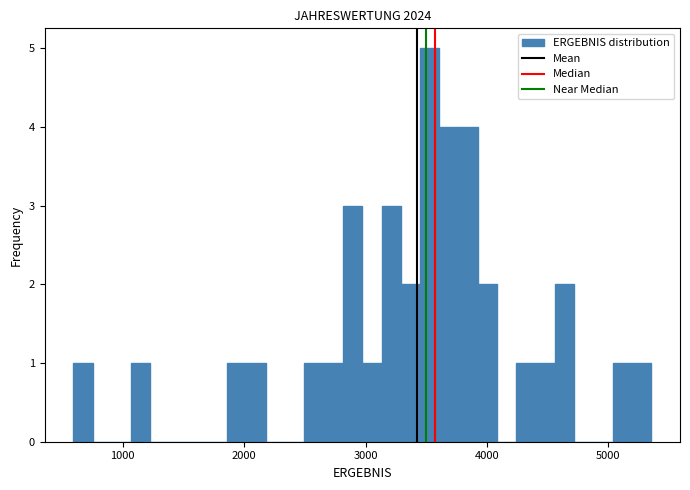

Around what value on the x-axis is the tallest bar? Give the approximate position of its centre, as read against the axis.

3500